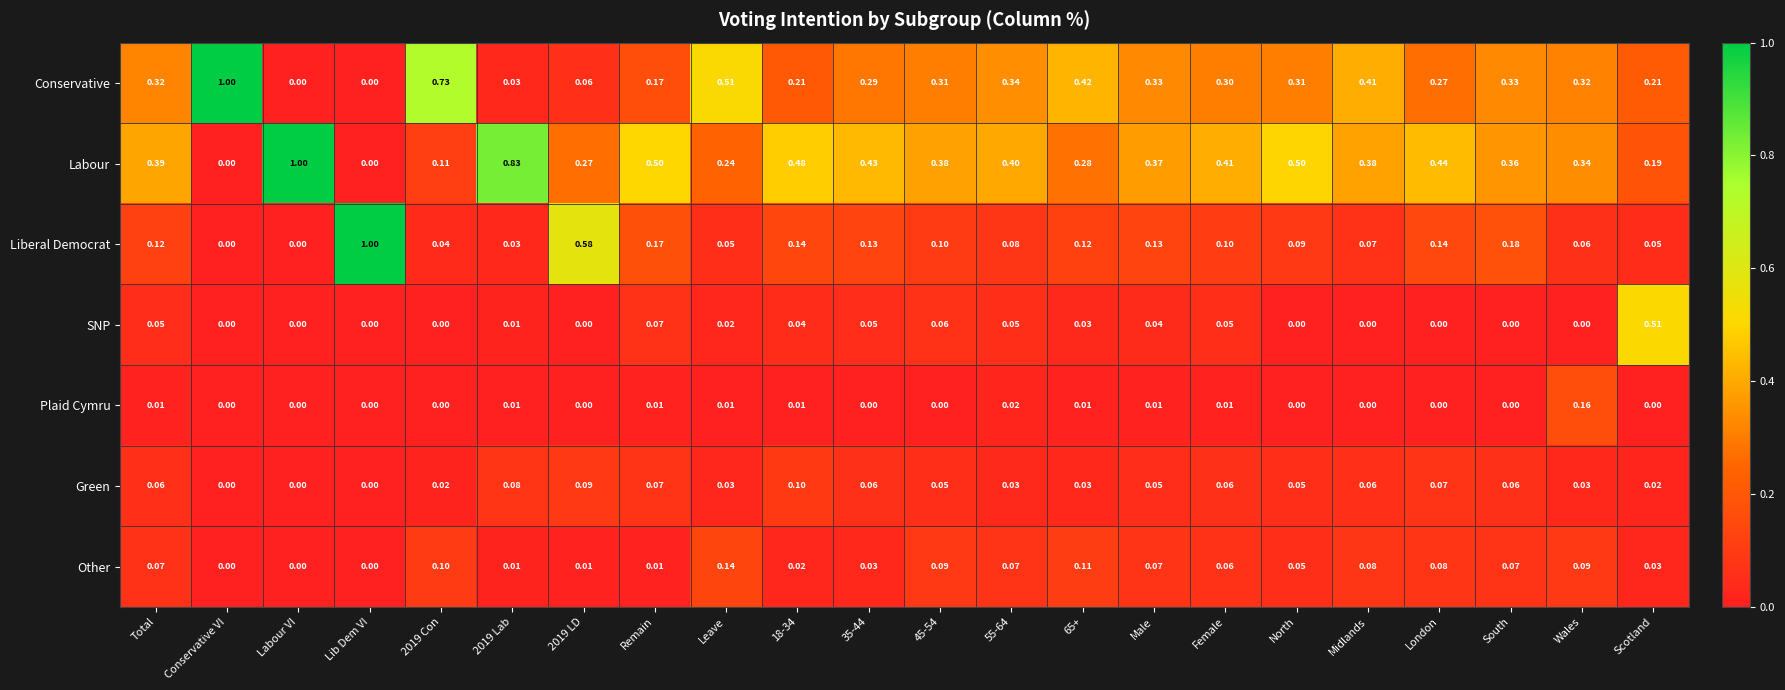

Which series changed the most between 2019 Lab and 65+?

Labour